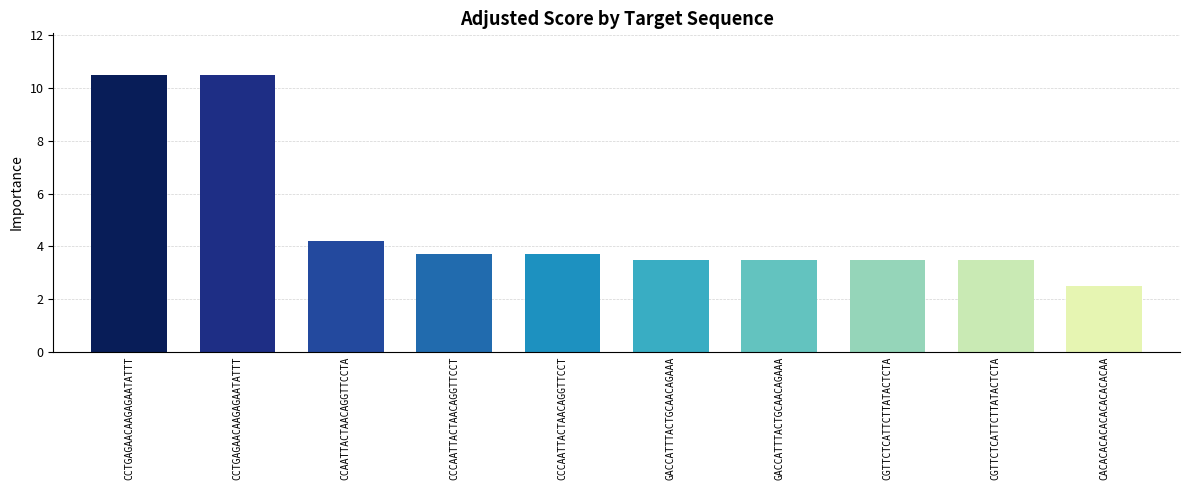

What is the value of the 9th bar from the left?

3.5